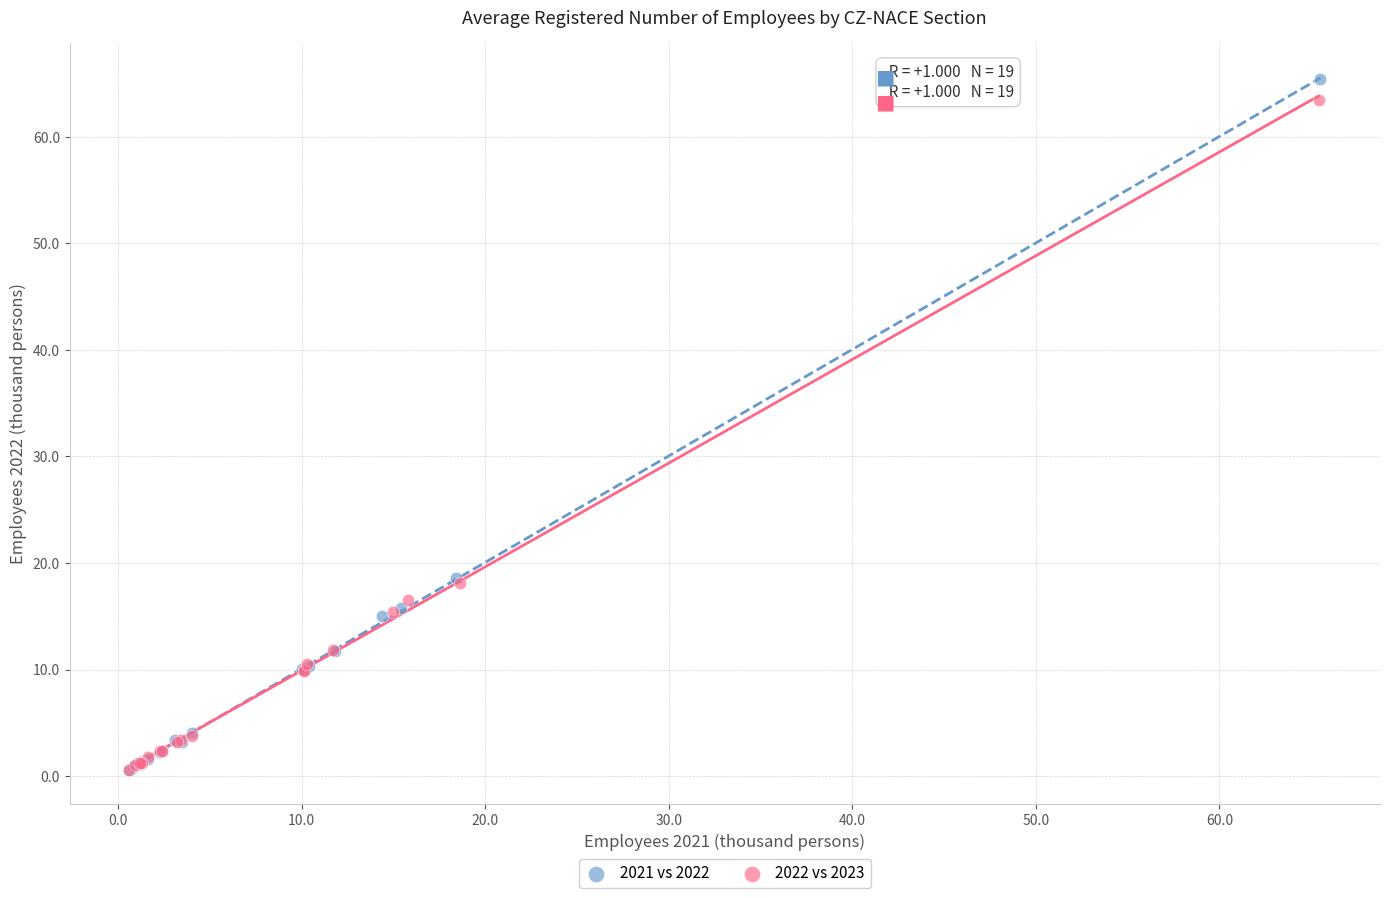

Which series has the widest spread of Y values?

2021 vs 2022